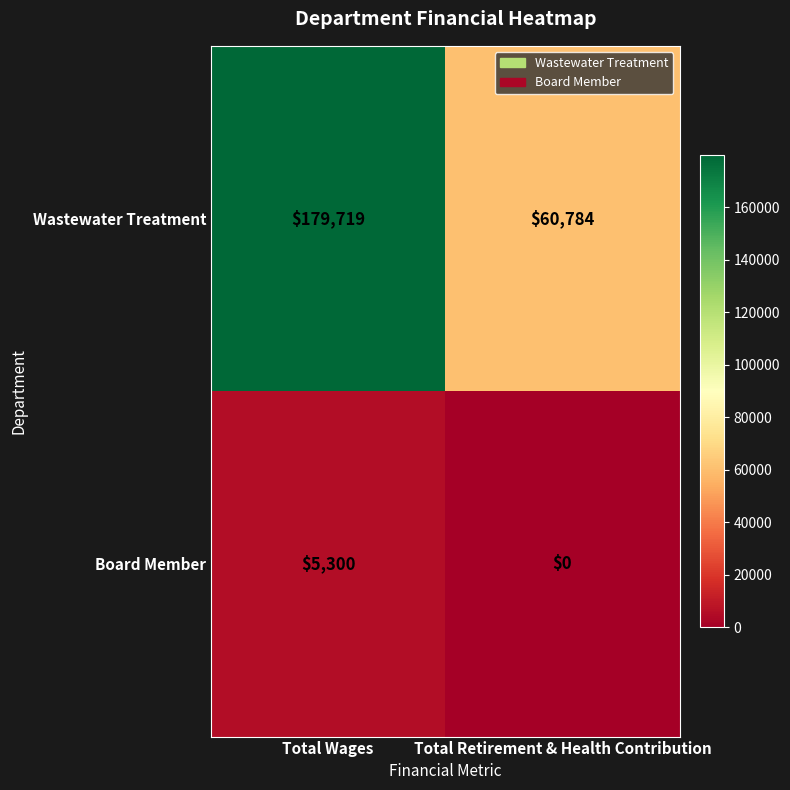

How many categories are shown in the chart?

2